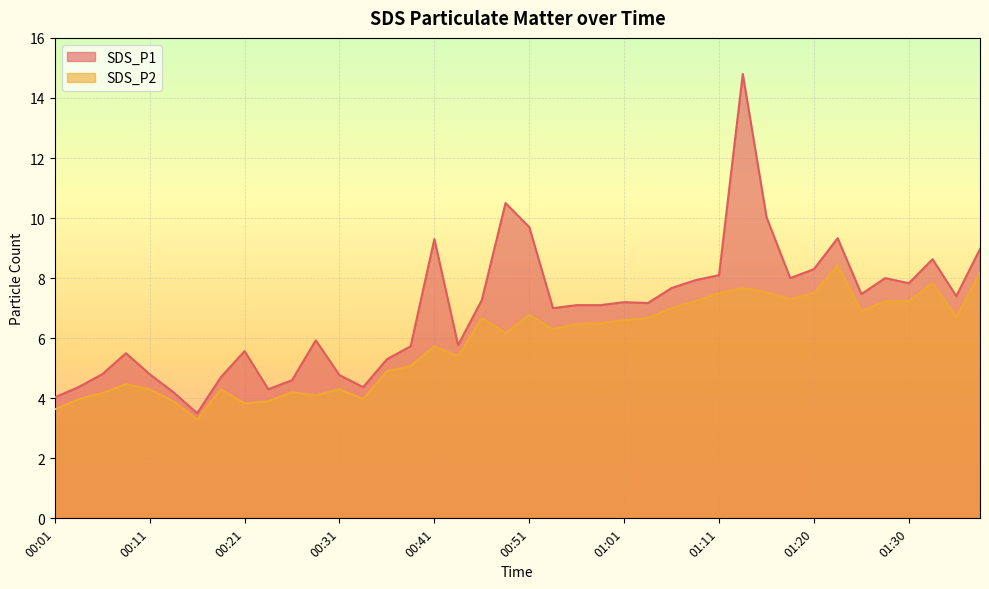

At which category is the sum across all series the highest?

01:13